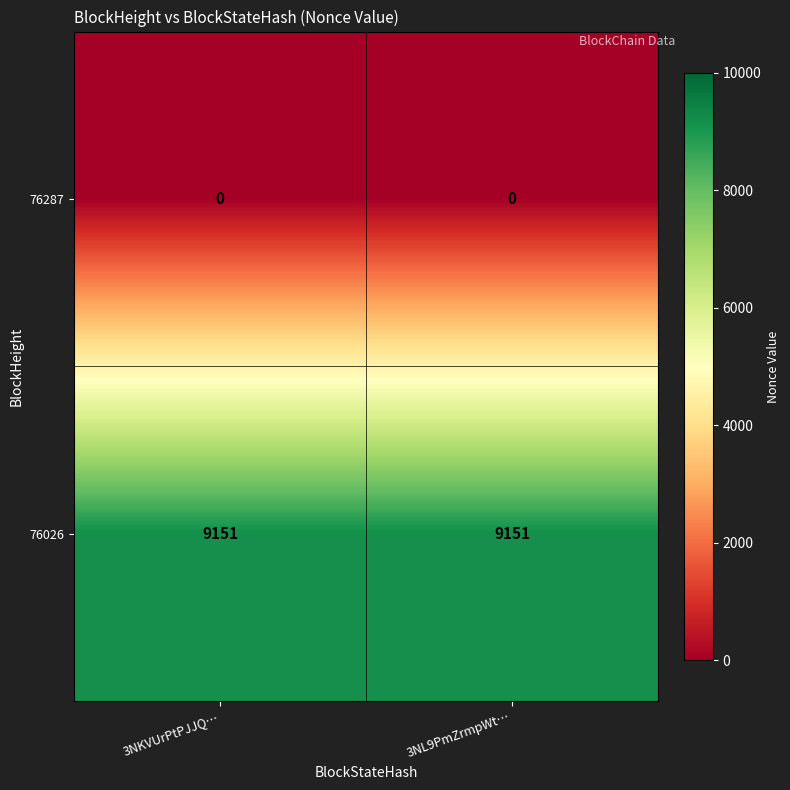

How many distinct data groups are displayed?

2